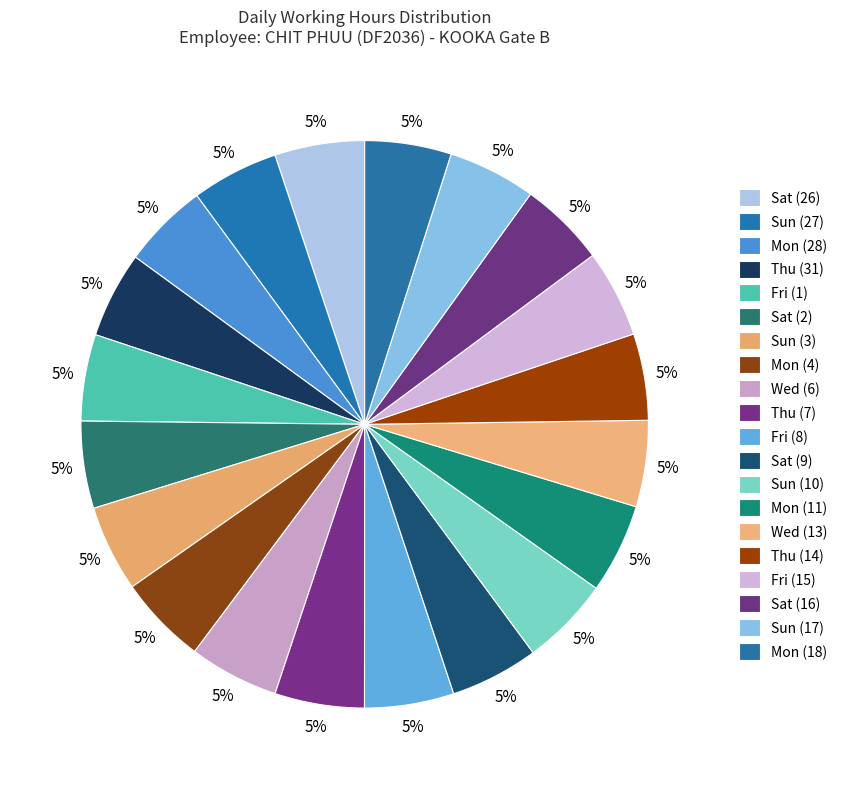

How many segments does this pie chart have?

20